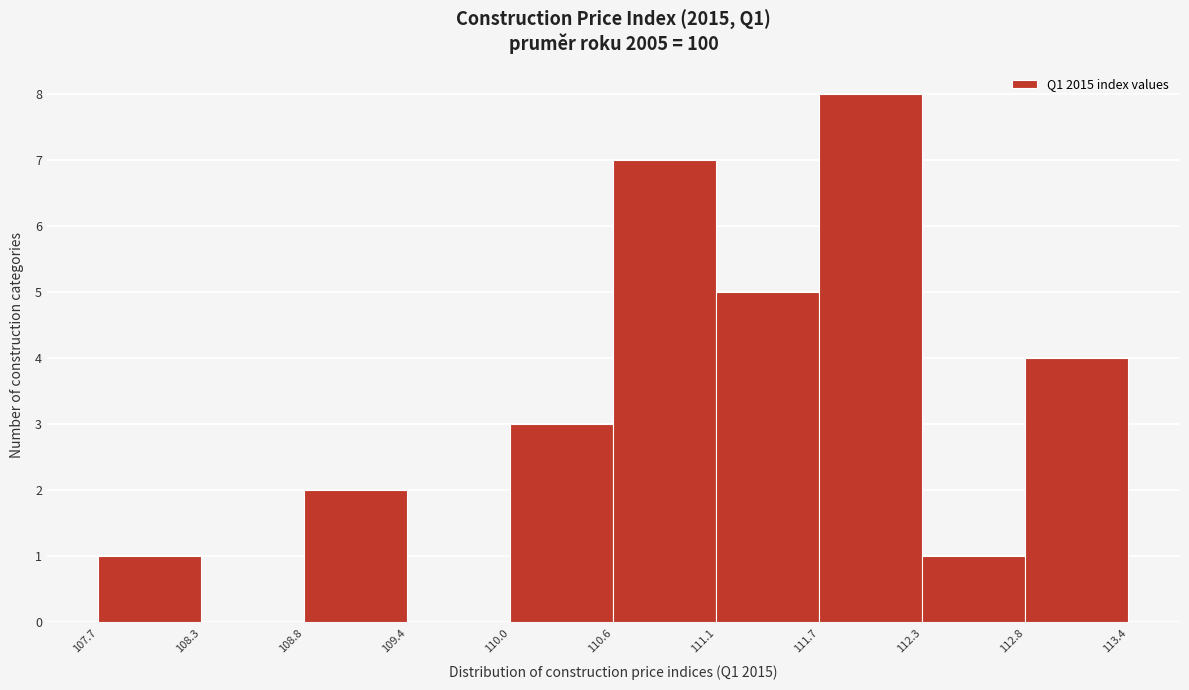

Reading left to right, transcribe this chart: for each bar, give the range it covers on the x-axis and its height. The values are not printed on the chart, so give them approximately, as read against the axis.

107.7 to 108.3: 1
108.3 to 108.8: 0
108.8 to 109.4: 2
109.4 to 110.0: 0
110.0 to 110.6: 3
110.6 to 111.1: 7
111.1 to 111.7: 5
111.7 to 112.3: 8
112.3 to 112.8: 1
112.8 to 113.4: 4